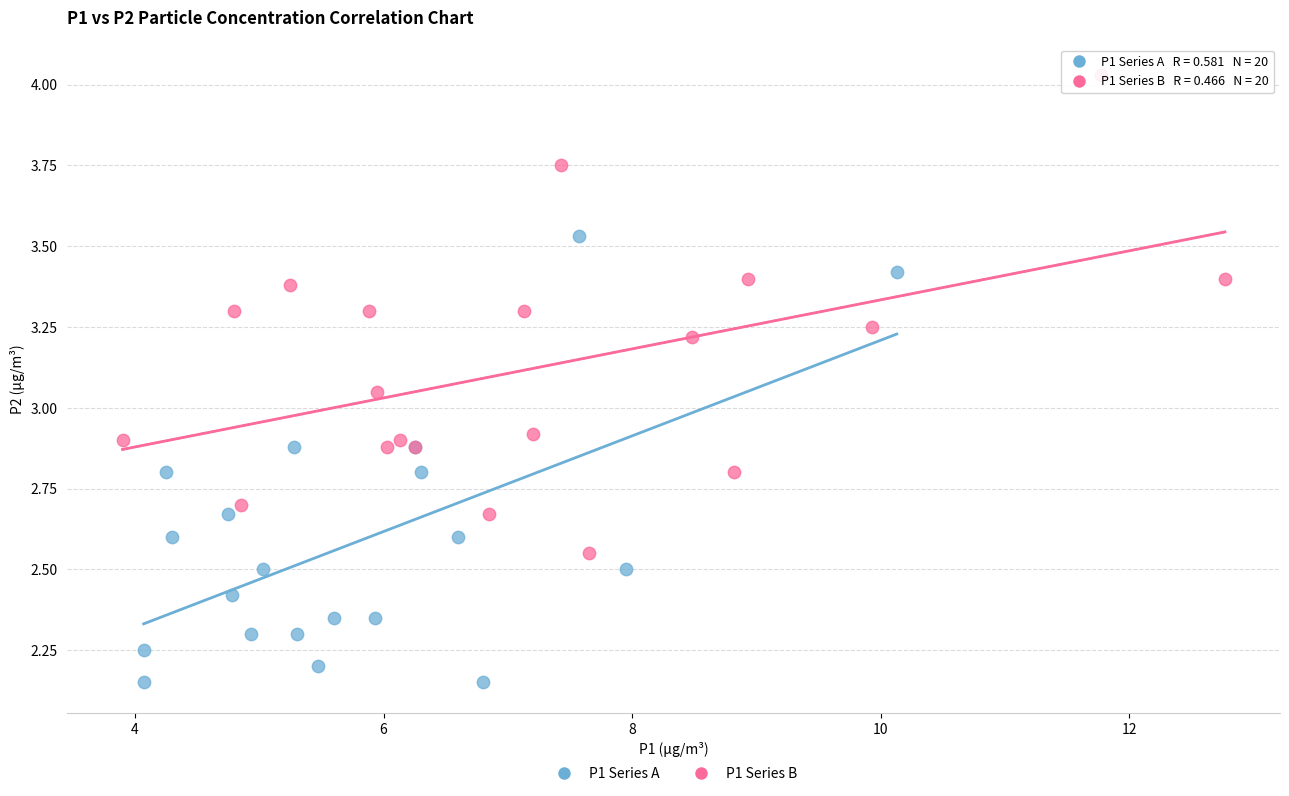

Which series reaches the maximum Y coordinate?

P1 Series B